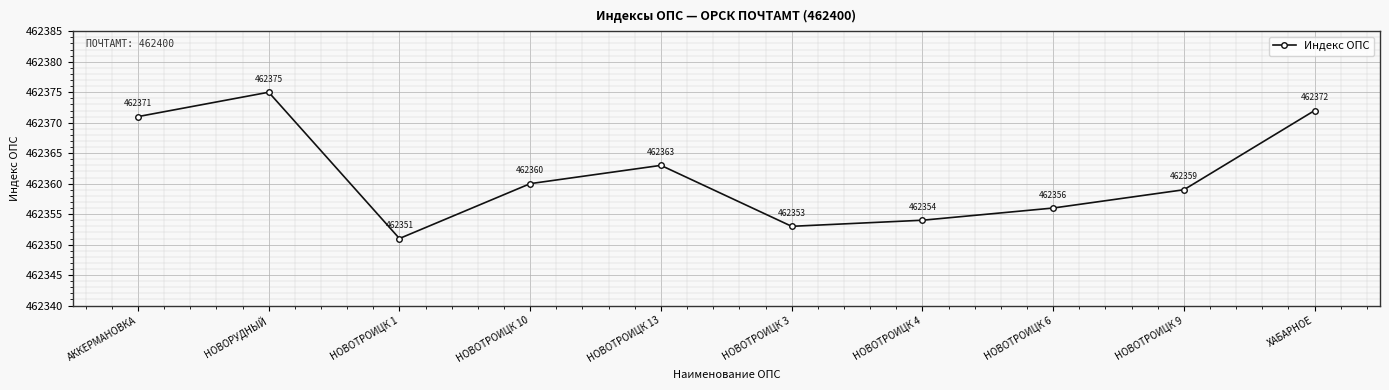

Is it true that the value at НОВОТРОИЦК 13 is 181914?

False